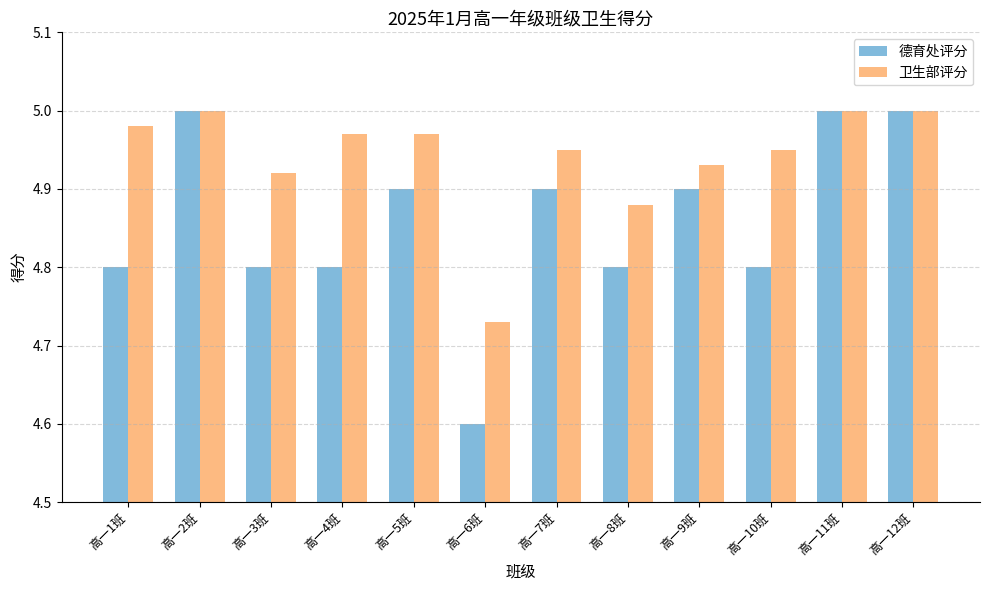

List the series in order of their overall mean, lowest first.

德育处评分, 卫生部评分